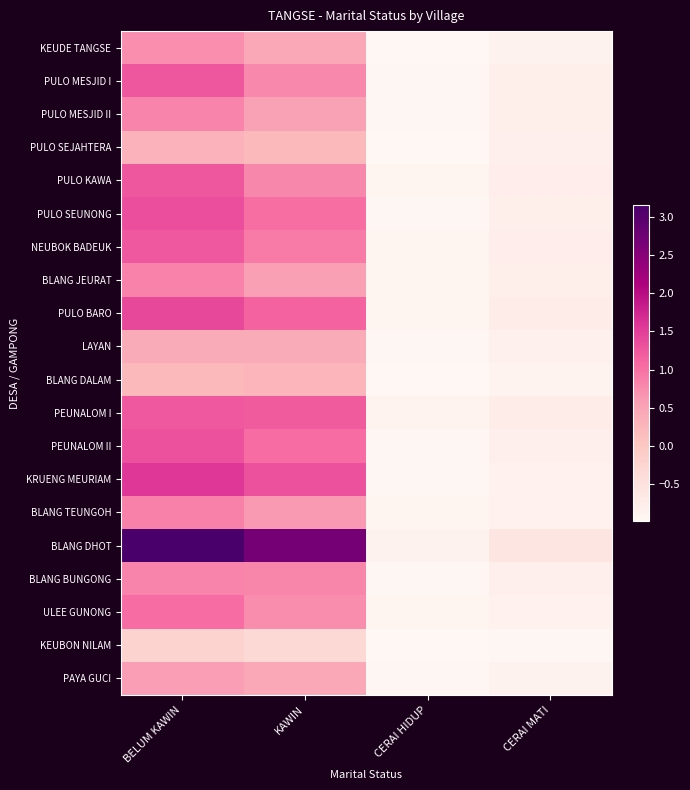

Reading left to right, list all the values displayed in this chart.

KEUDE TANGSE: BELUM KAWIN=0.7	KAWIN=0.5	CERAI HIDUP=-1.0	CERAI MATI=-0.9
PULO MESJID I: BELUM KAWIN=1.3	KAWIN=0.8	CERAI HIDUP=-1.0	CERAI MATI=-0.8
PULO MESJID II: BELUM KAWIN=0.8	KAWIN=0.5	CERAI HIDUP=-1.0	CERAI MATI=-0.8
PULO SEJAHTERA: BELUM KAWIN=0.3	KAWIN=0.2	CERAI HIDUP=-1.0	CERAI MATI=-0.8
PULO KAWA: BELUM KAWIN=1.3	KAWIN=0.8	CERAI HIDUP=-0.9	CERAI MATI=-0.8
PULO SEUNONG: BELUM KAWIN=1.3	KAWIN=1.0	CERAI HIDUP=-1.0	CERAI MATI=-0.8
NEUBOK BADEUK: BELUM KAWIN=1.2	KAWIN=0.9	CERAI HIDUP=-1.0	CERAI MATI=-0.8
BLANG JEURAT: BELUM KAWIN=0.8	KAWIN=0.5	CERAI HIDUP=-0.9	CERAI MATI=-0.8
PULO BARO: BELUM KAWIN=1.4	KAWIN=1.1	CERAI HIDUP=-0.9	CERAI MATI=-0.8
LAYAN: BELUM KAWIN=0.4	KAWIN=0.4	CERAI HIDUP=-1.0	CERAI MATI=-0.8
BLANG DALAM: BELUM KAWIN=0.2	KAWIN=0.3	CERAI HIDUP=-1.0	CERAI MATI=-0.9
PEUNALOM I: BELUM KAWIN=1.2	KAWIN=1.2	CERAI HIDUP=-0.9	CERAI MATI=-0.8
PEUNALOM II: BELUM KAWIN=1.3	KAWIN=1.0	CERAI HIDUP=-1.0	CERAI MATI=-0.8
KRUENG MEURIAM: BELUM KAWIN=1.6	KAWIN=1.3	CERAI HIDUP=-1.0	CERAI MATI=-0.9
BLANG TEUNGOH: BELUM KAWIN=0.8	KAWIN=0.6	CERAI HIDUP=-1.0	CERAI MATI=-0.9
BLANG DHOT: BELUM KAWIN=3.2	KAWIN=2.7	CERAI HIDUP=-0.9	CERAI MATI=-0.6
BLANG BUNGONG: BELUM KAWIN=0.8	KAWIN=0.8	CERAI HIDUP=-1.0	CERAI MATI=-0.8
ULEE GUNONG: BELUM KAWIN=1.0	KAWIN=0.7	CERAI HIDUP=-0.9	CERAI MATI=-0.9
KEUBON NILAM: BELUM KAWIN=-0.2	KAWIN=-0.3	CERAI HIDUP=-1.0	CERAI MATI=-1.0
PAYA GUCI: BELUM KAWIN=0.6	KAWIN=0.4	CERAI HIDUP=-1.0	CERAI MATI=-0.9